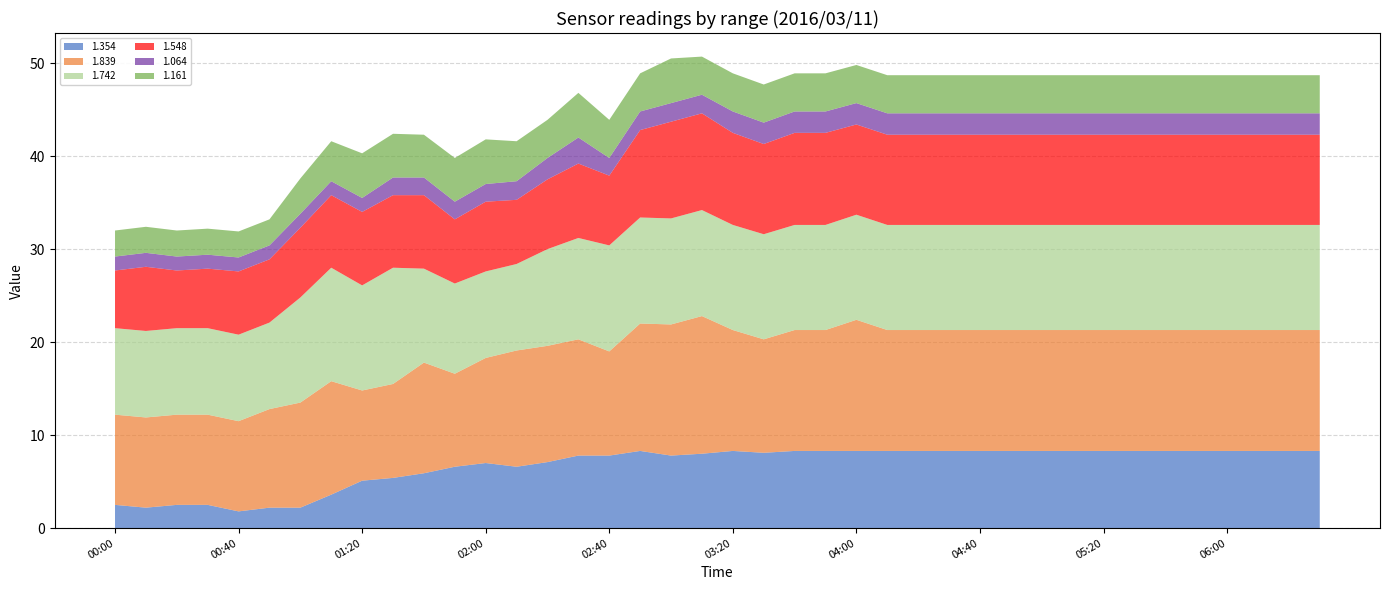

Reading left to right, extract all data points from this chart.

1.354: 2.5	2.2	2.5	2.5	1.8	2.2	2.2	3.6	5.1	5.4	5.9	6.6	7.0	6.6	7.1	7.8	7.8	8.3	7.8	8.0	8.3	8.1	8.3	8.3	8.3	8.3	8.3	8.3	8.3	8.3	8.3	8.3	8.3	8.3	8.3	8.3	8.3	8.3	8.3	8.3
1.839: 9.7	9.7	9.7	9.7	9.7	10.6	11.3	12.2	9.7	10.1	11.9	10.0	11.3	12.5	12.5	12.5	11.2	13.7	14.1	14.8	13.0	12.2	13.0	13.0	14.1	13.0	13.0	13.0	13.0	13.0	13.0	13.0	13.0	13.0	13.0	13.0	13.0	13.0	13.0	13.0
1.742: 9.3	9.3	9.3	9.3	9.3	9.3	11.3	12.2	11.3	12.5	10.1	9.7	9.3	9.3	10.4	10.9	11.4	11.4	11.4	11.4	11.3	11.3	11.3	11.3	11.3	11.3	11.3	11.3	11.3	11.3	11.3	11.3	11.3	11.3	11.3	11.3	11.3	11.3	11.3	11.3
1.548: 6.2	6.9	6.2	6.4	6.8	6.8	7.5	7.8	7.9	7.8	7.9	6.9	7.5	6.9	7.5	8.0	7.5	9.4	10.4	10.4	9.9	9.7	9.9	9.9	9.7	9.7	9.7	9.7	9.7	9.7	9.7	9.7	9.7	9.7	9.7	9.7	9.7	9.7	9.7	9.7
1.064: 1.5	1.5	1.5	1.5	1.5	1.5	1.5	1.5	1.5	1.9	1.9	1.9	1.9	2.0	2.3	2.8	1.9	2.0	2.0	2.0	2.3	2.3	2.3	2.3	2.3	2.3	2.3	2.3	2.3	2.3	2.3	2.3	2.3	2.3	2.3	2.3	2.3	2.3	2.3	2.3
1.161: 2.8	2.8	2.8	2.8	2.8	2.8	3.8	4.3	4.8	4.7	4.6	4.7	4.8	4.3	4.1	4.8	4.1	4.1	4.8	4.1	4.1	4.1	4.1	4.1	4.1	4.1	4.1	4.1	4.1	4.1	4.1	4.1	4.1	4.1	4.1	4.1	4.1	4.1	4.1	4.1